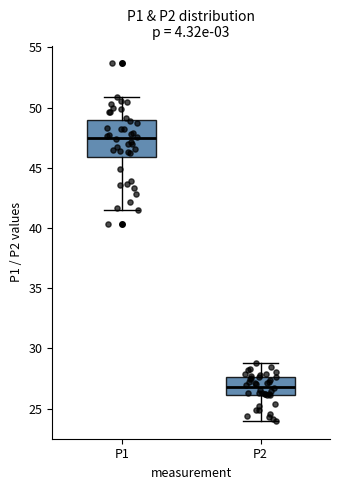

Where does the upper whisker of the box for P1 end on the y-axis? The values are not printed on the chart, so give them approximately, as read against the axis.

51.0